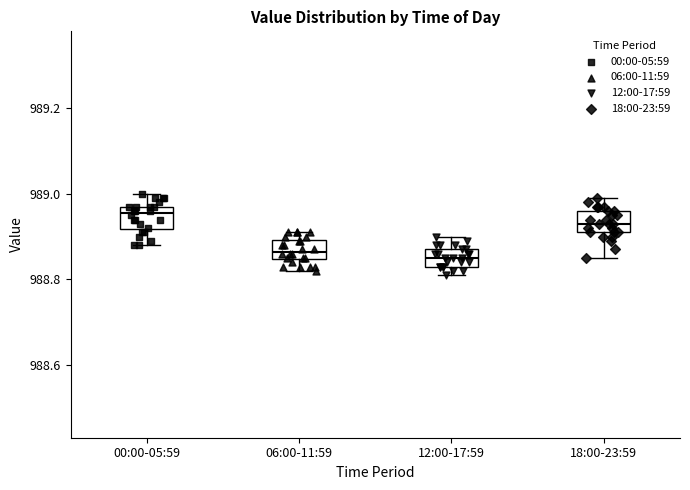

Reading left to right, transcribe this box plot: for each box, give where its median line is, the range the box spans, and where its two whiskers end, as read against the y-axis. The values are not printed on the chart, so give them approximately, as read against the axis.

00:00-05:59: median 988.96, box 988.92 to 988.98, whiskers 988.88 to 989.00
06:00-11:59: median 988.86, box 988.84 to 988.90, whiskers 988.82 to 988.92
12:00-17:59: median 988.86, box 988.84 to 988.88, whiskers 988.82 to 988.90
18:00-23:59: median 988.94, box 988.92 to 988.96, whiskers 988.86 to 989.00